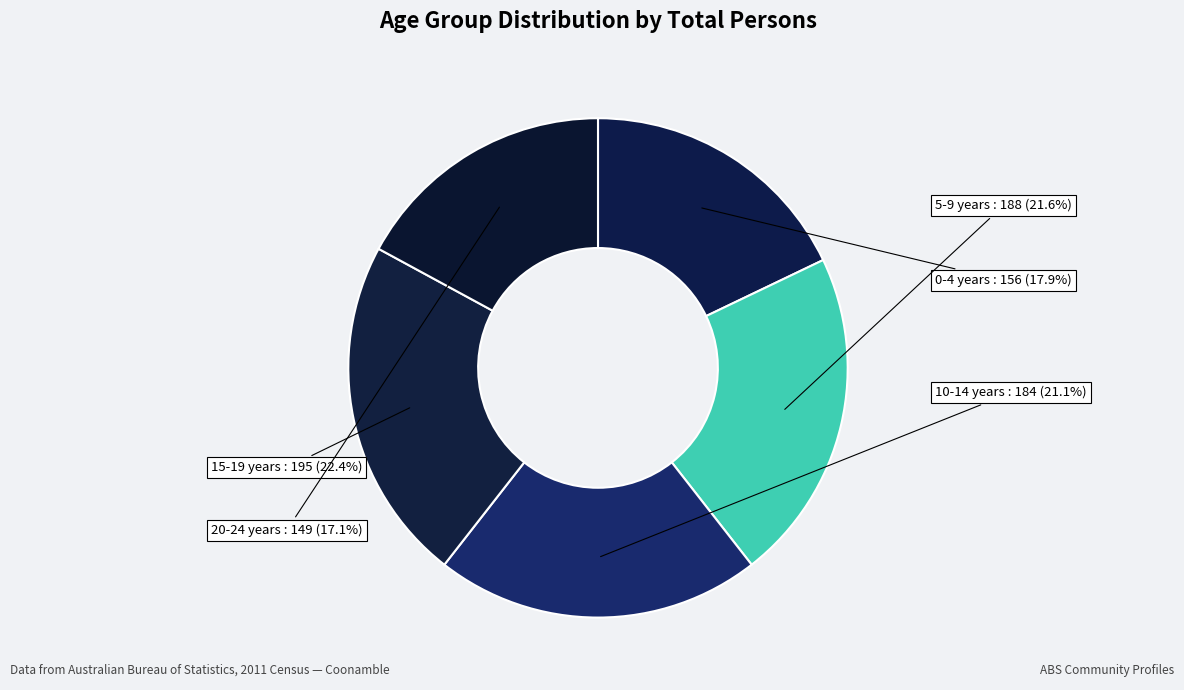

To the nearest percent, what is the difference between the largest and smallest slice percentages?

5%